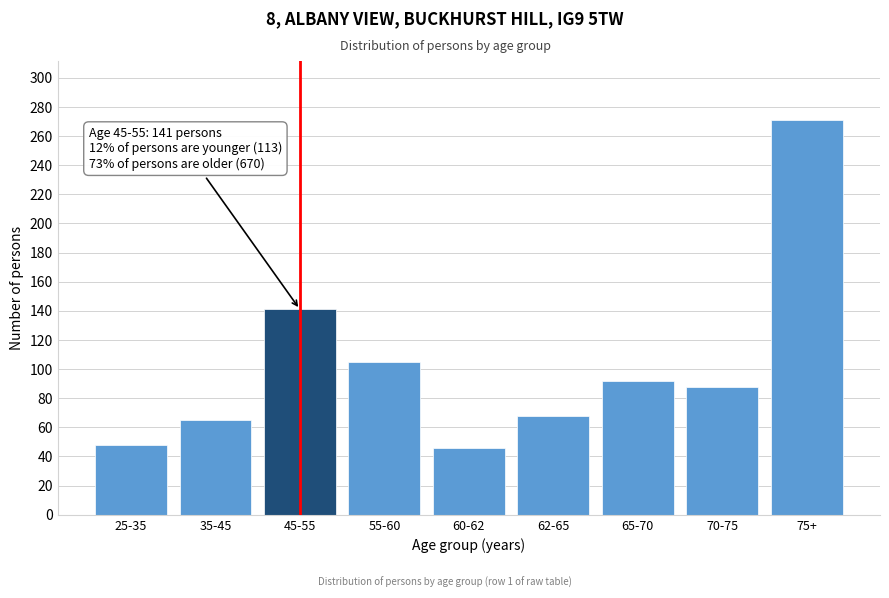

Reading left to right, transcribe all the data shown in this chart.

25-35=48	35-45=65	45-55=141	55-60=105	60-62=46	62-65=68	65-70=92	70-75=88	75+=271